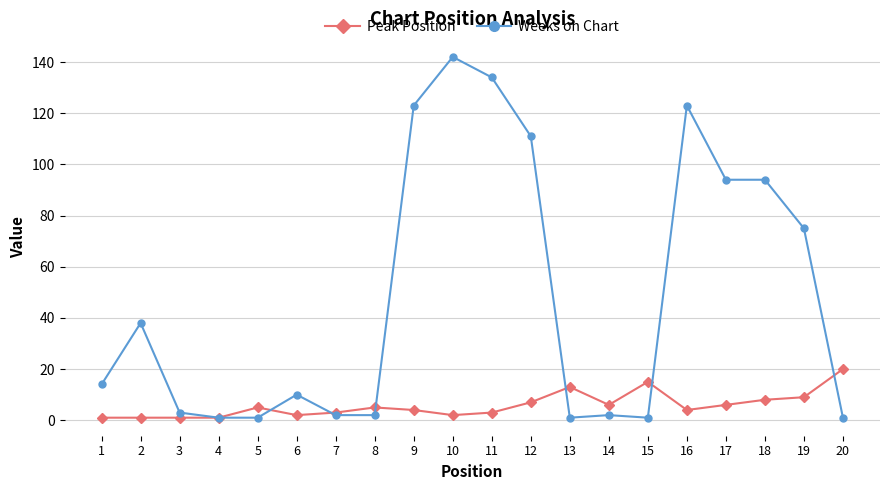

What is the difference between the Weeks on Chart values at 17 and 20?

93